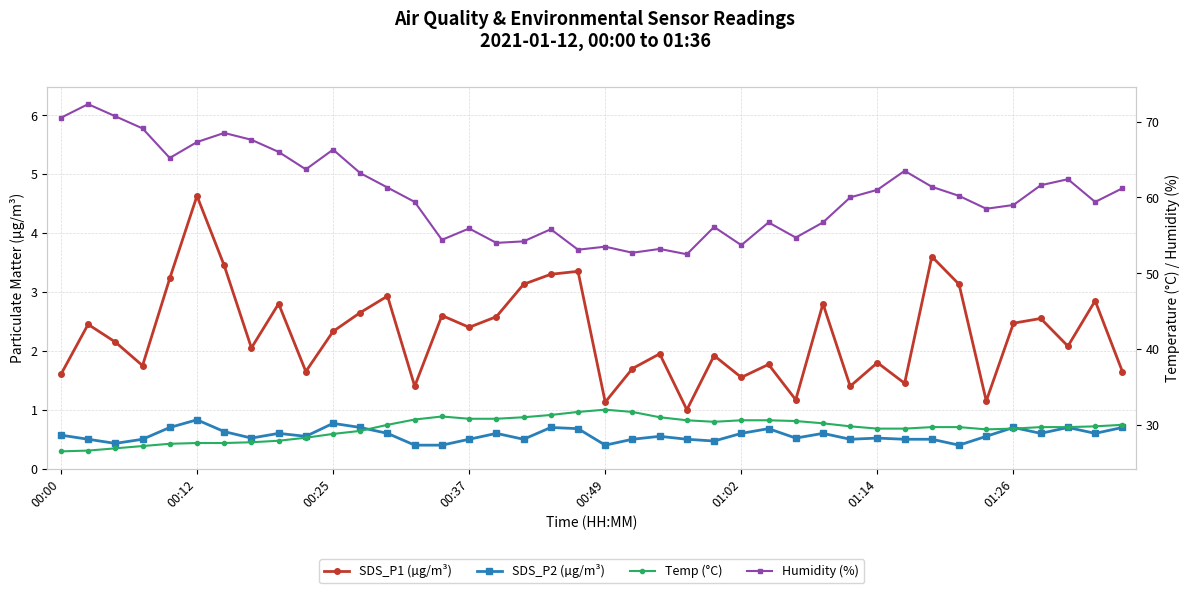

How many interior local valleys does the Humidity (%) series have?

11